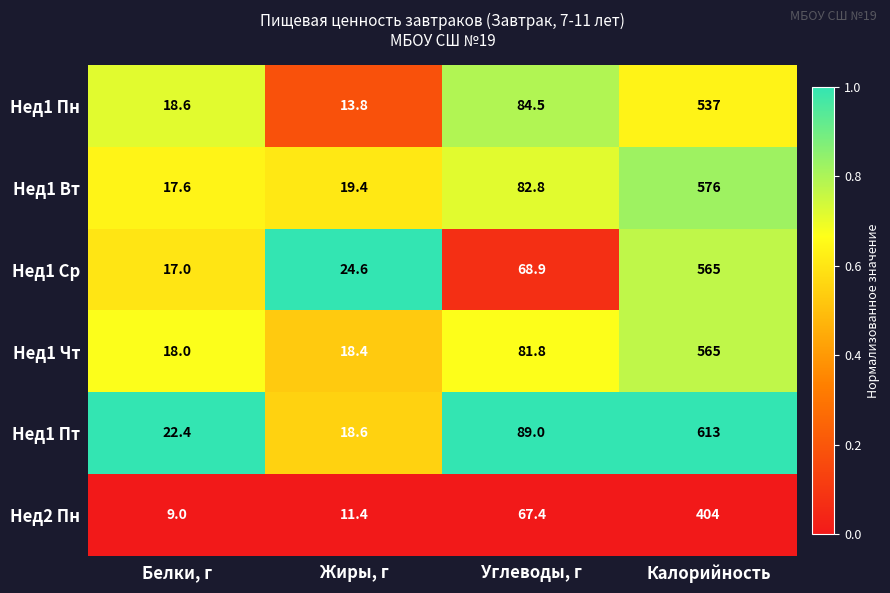

What is the sum of all Нед1 Вт values?

695.8